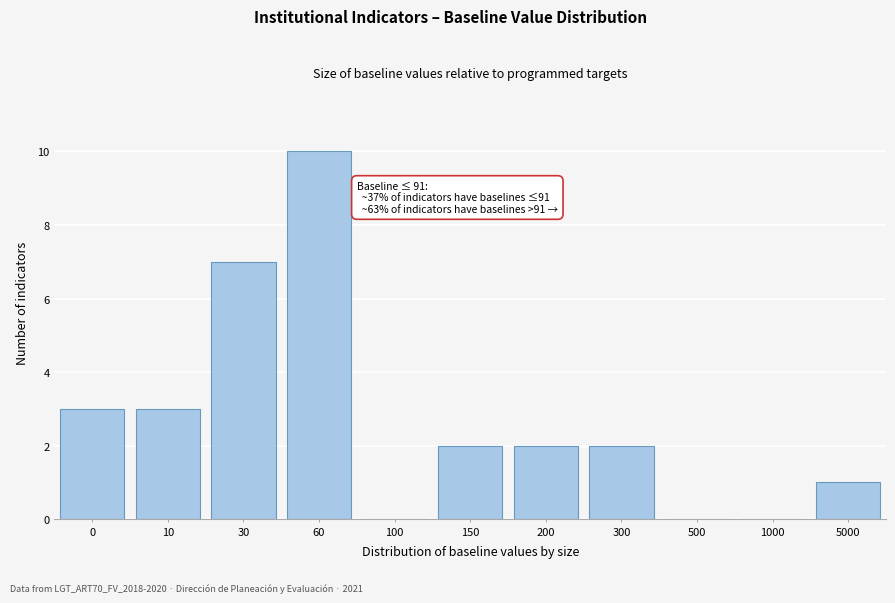

Reading left to right, what are all the values shown in this chart?

0=3	10=3	30=7	60=10	100=0	150=2	200=2	300=2	500=0	1000=0	5000=1